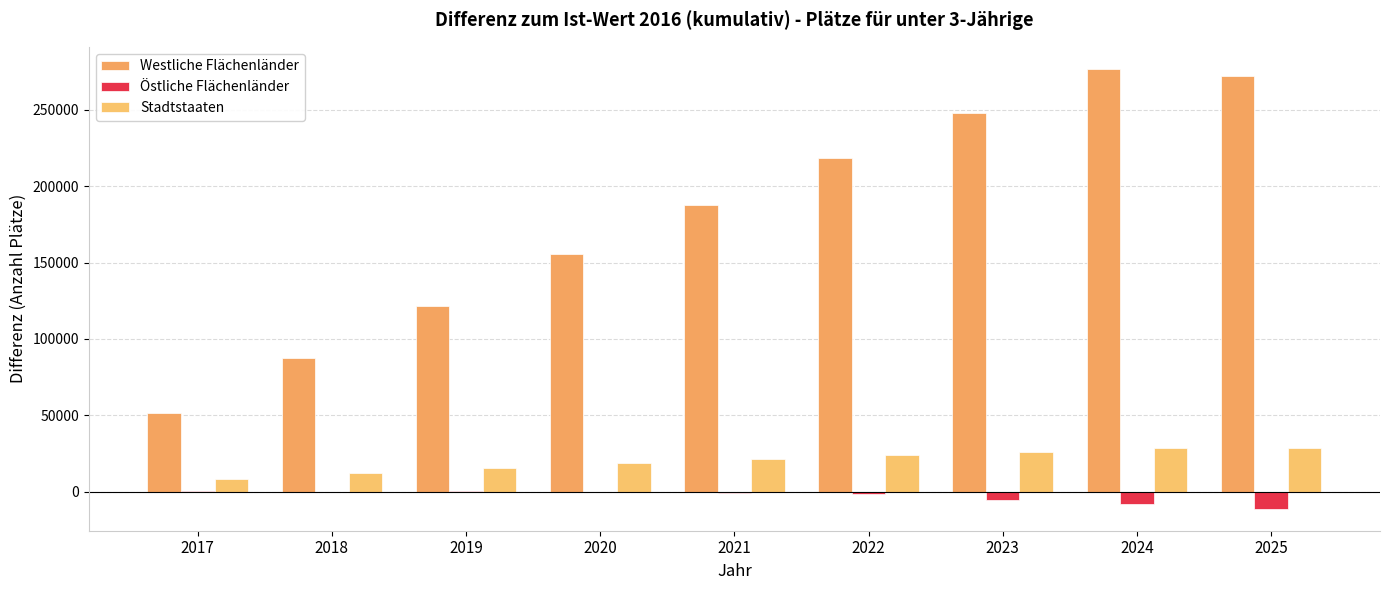

At 2023, list the series in order from largest to smallest.

Westliche Flächenländer, Stadtstaaten, Östliche Flächenländer